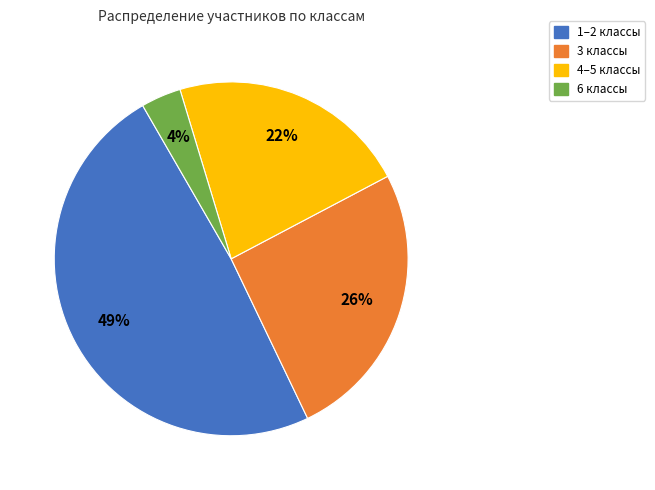

Is it true that 1–2 классы is 49% of the pie?

True